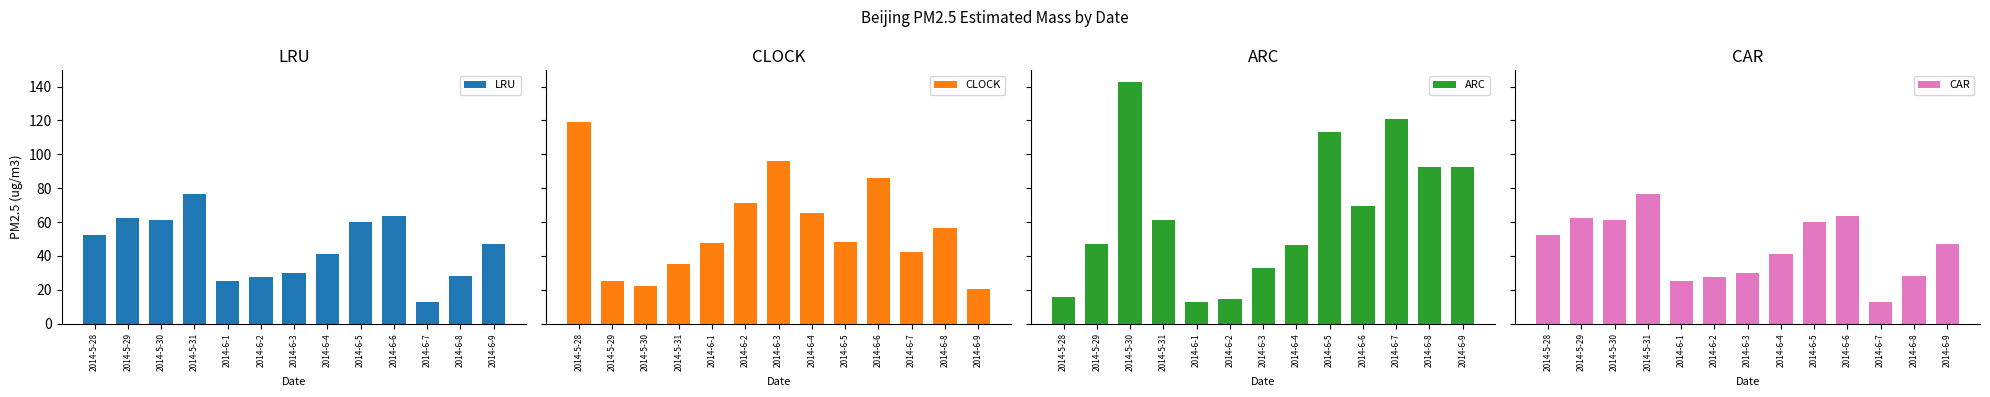

Reading left to right, list all the values displayed in this chart.

LRU: 2014-5-28=52.5	2014-5-29=62.3	2014-5-30=61.3	2014-5-31=76.5	2014-6-1=25.1	2014-6-2=27.3	2014-6-3=29.6	2014-6-4=41.2	2014-6-5=59.9	2014-6-6=63.3	2014-6-7=12.5	2014-6-8=28.1	2014-6-9=46.8
CLOCK: 2014-5-28=119.3	2014-5-29=25.2	2014-5-30=22.3	2014-5-31=35.3	2014-6-1=47.5	2014-6-2=71.3	2014-6-3=95.9	2014-6-4=65.2	2014-6-5=48.5	2014-6-6=85.9	2014-6-7=42.5	2014-6-8=56.4	2014-6-9=20.7
ARC: 2014-5-28=15.6	2014-5-29=47.0	2014-5-30=142.5	2014-5-31=61.2	2014-6-1=12.8	2014-6-2=14.3	2014-6-3=32.9	2014-6-4=46.7	2014-6-5=113.3	2014-6-6=69.3	2014-6-7=120.9	2014-6-8=92.6	2014-6-9=92.3
CAR: 2014-5-28=52.5	2014-5-29=62.3	2014-5-30=61.3	2014-5-31=76.5	2014-6-1=25.1	2014-6-2=27.3	2014-6-3=29.6	2014-6-4=41.2	2014-6-5=59.9	2014-6-6=63.3	2014-6-7=12.5	2014-6-8=28.1	2014-6-9=46.8